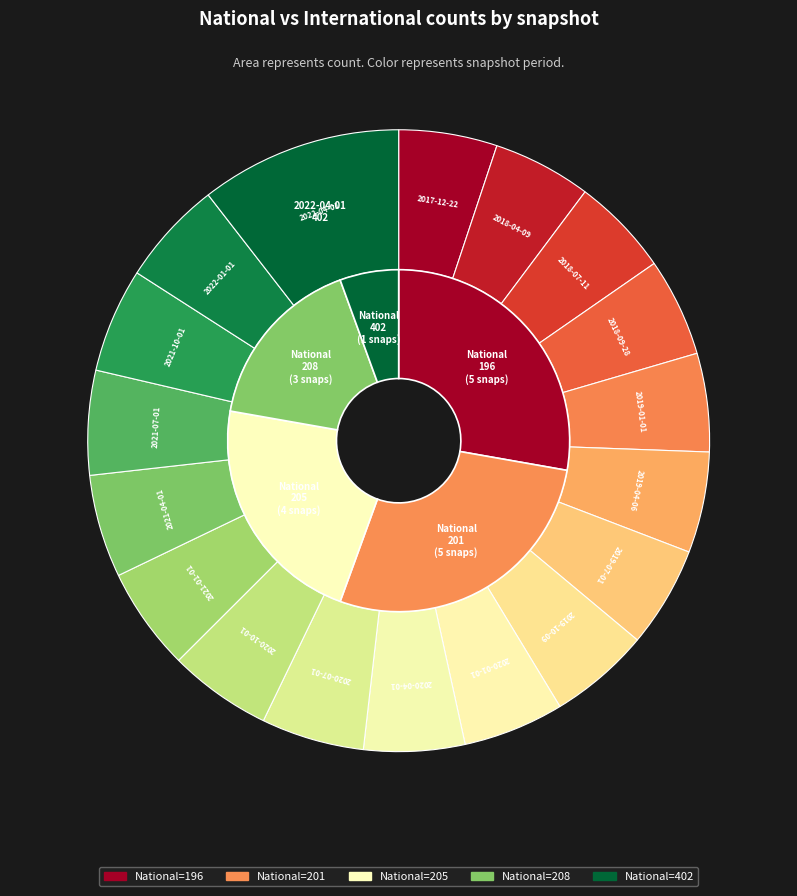

Which category has the biggest portion of the pie?

2022-04-01